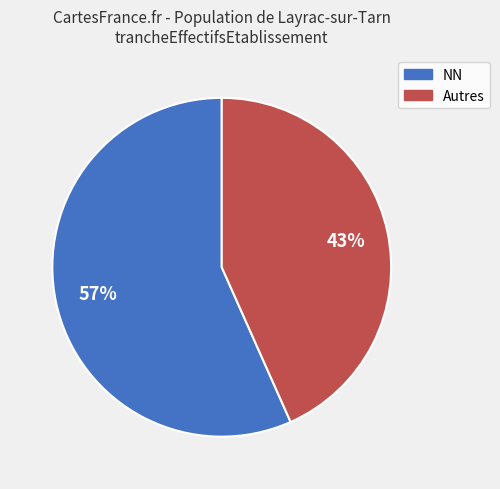

Is there a majority slice in this chart?

Yes